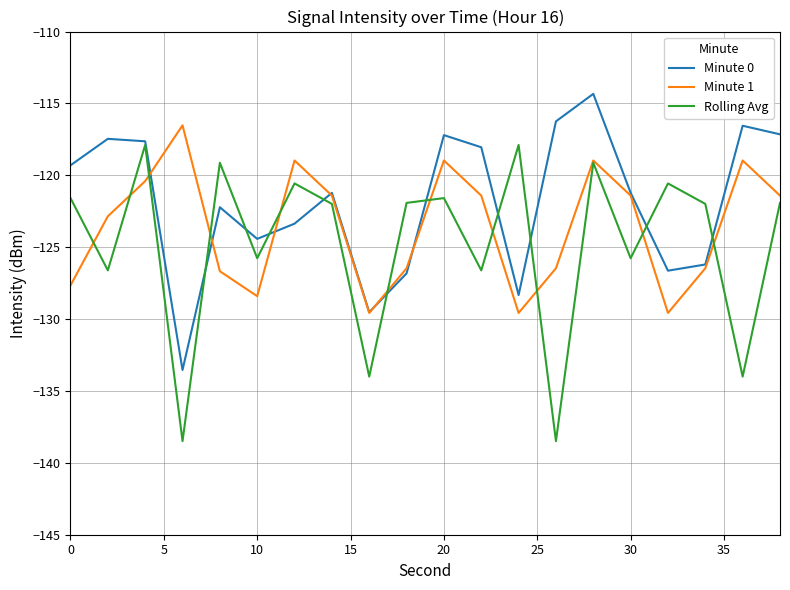

What is the smallest value displayed?

-138.5